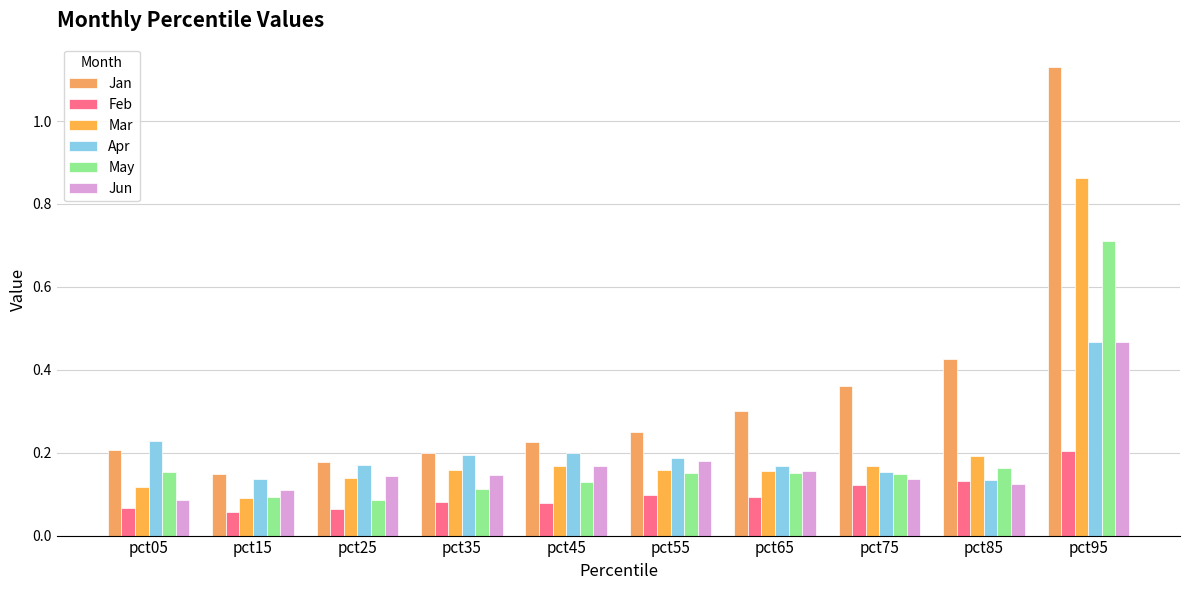

List the labels in order of Feb value, largest first.

pct95, pct85, pct75, pct55, pct65, pct35, pct45, pct05, pct25, pct15